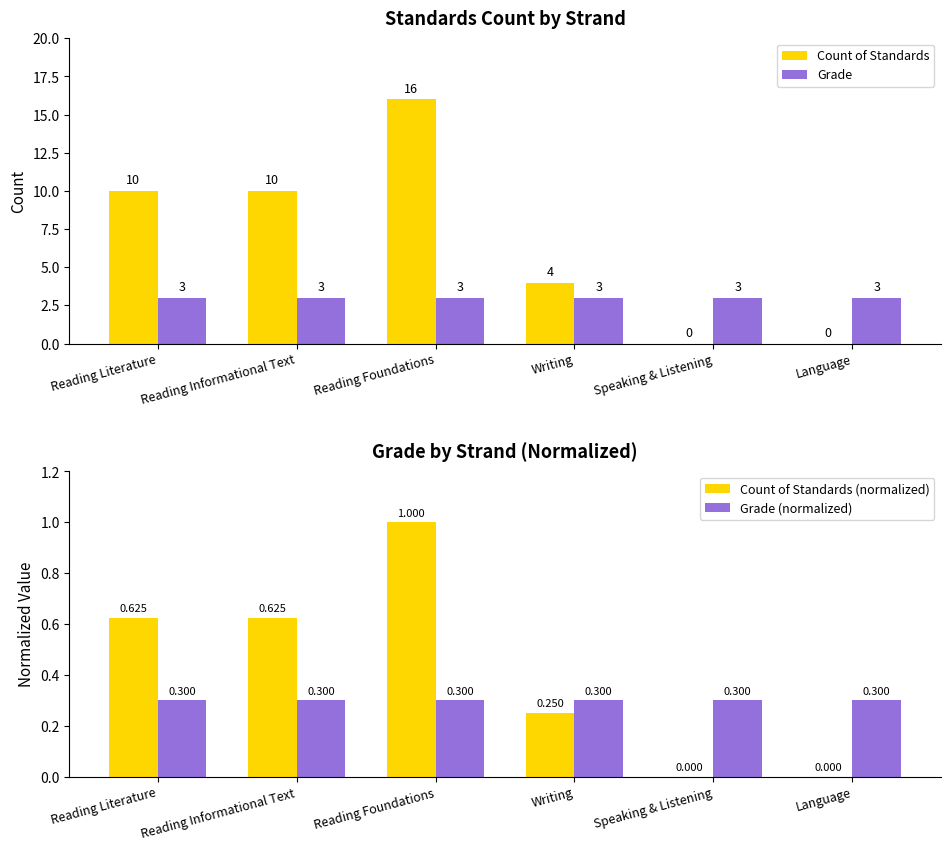

The value of Grade (normalized) at Reading Foundations is 0.5. True or false?

False